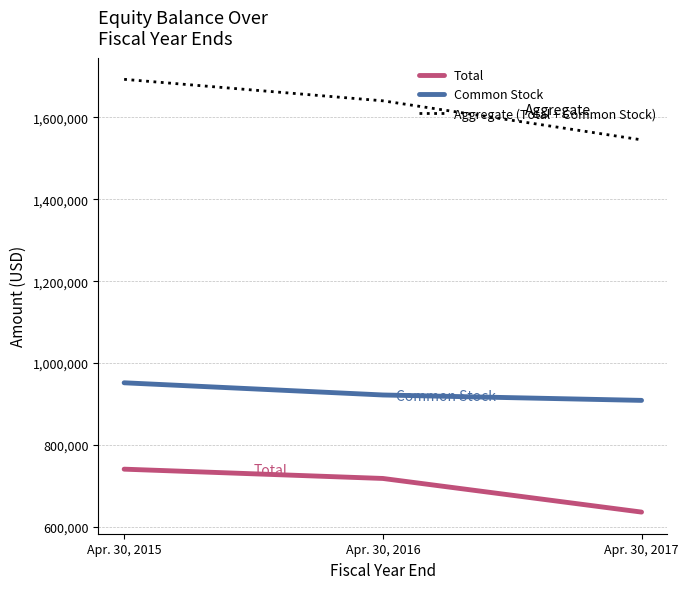

List the series in order of their peak value, highest first.

Aggregate (Total + Common Stock), Common Stock, Total